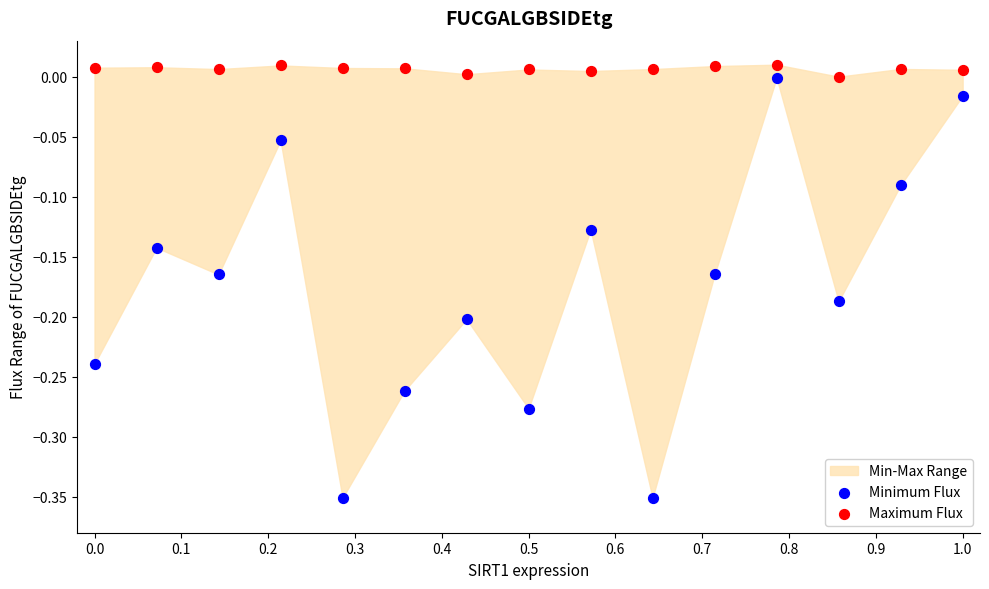

Which series contains the lowest Y value?

Minimum Flux